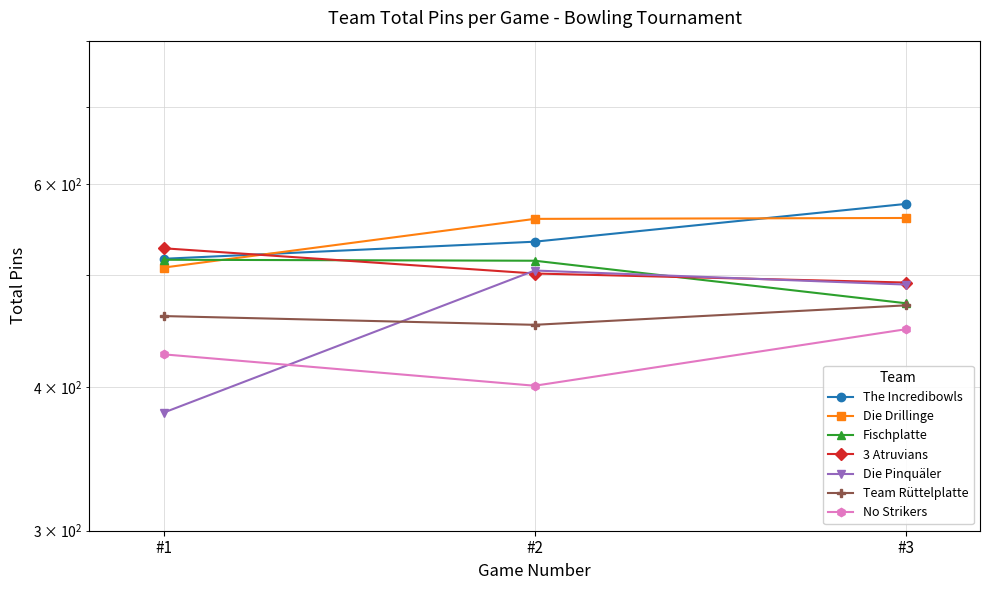

What is the spread (max minus min) of values at #3?

112